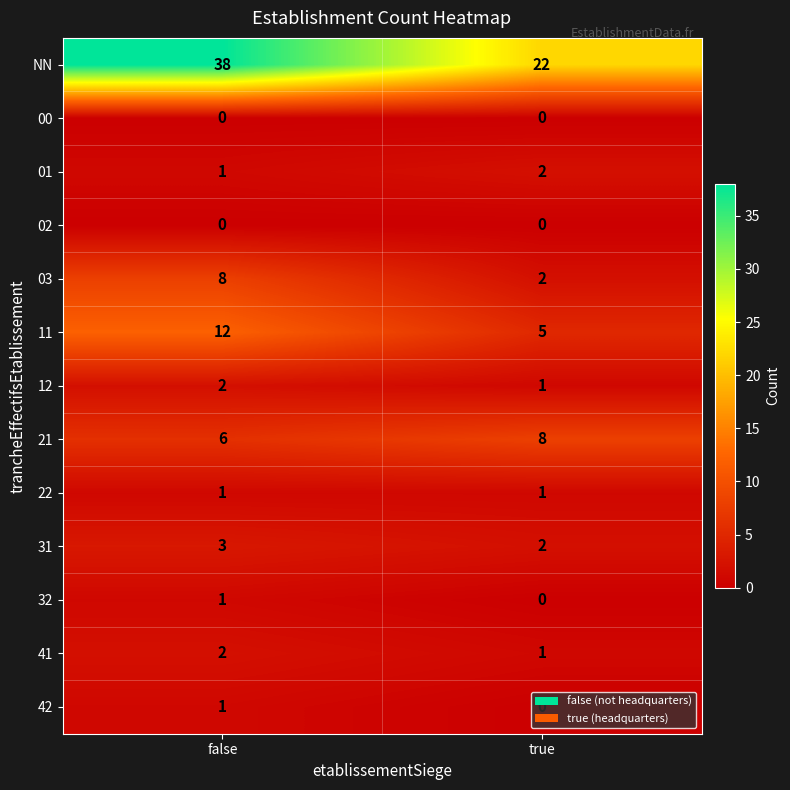

How many series are shown in this chart?

13